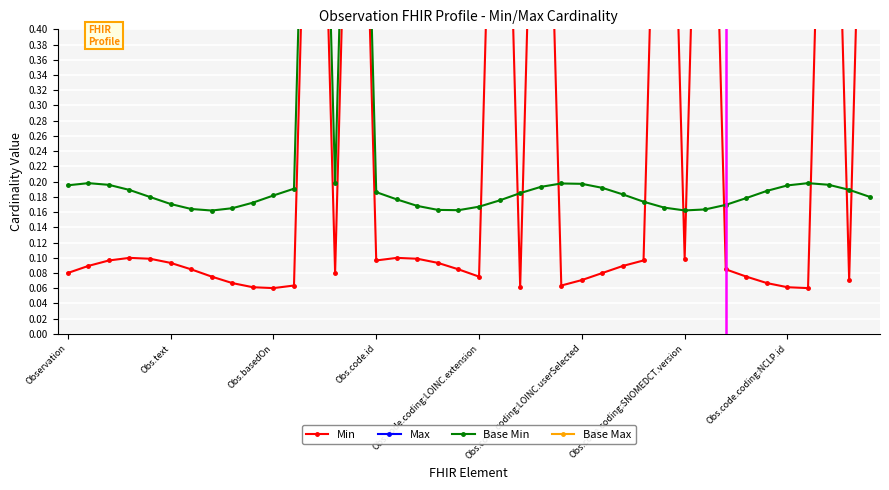

Rank the series at Observation from lowest to highest value.

Min, Base Min, Max, Base Max